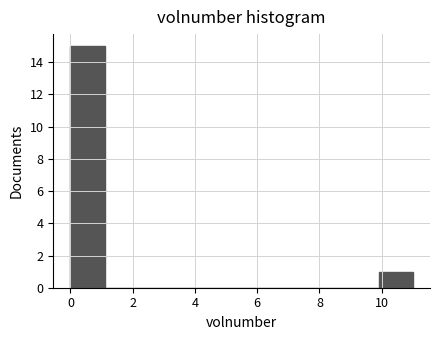

Reading left to right, list every bar in this chart as the range it spans on the x-axis followed by its height. Neither the bar edges nor the heights are printed on the chart, so give them approximately, as read against the axes.

0.0 to 1.1: 15
1.1 to 2.2: 0
2.2 to 3.3: 0
3.3 to 4.4: 0
4.4 to 5.5: 0
5.5 to 6.6: 0
6.6 to 7.7: 0
7.7 to 8.8: 0
8.8 to 9.9: 0
9.9 to 11.0: 1